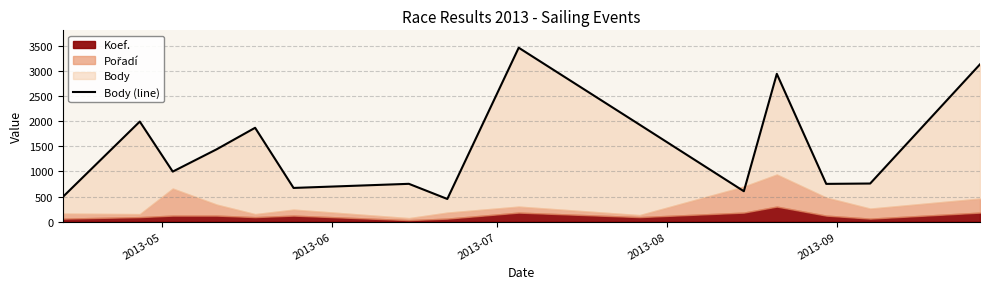

How many points are lower than both their immediate neighbors (excluding endpoints)?

5